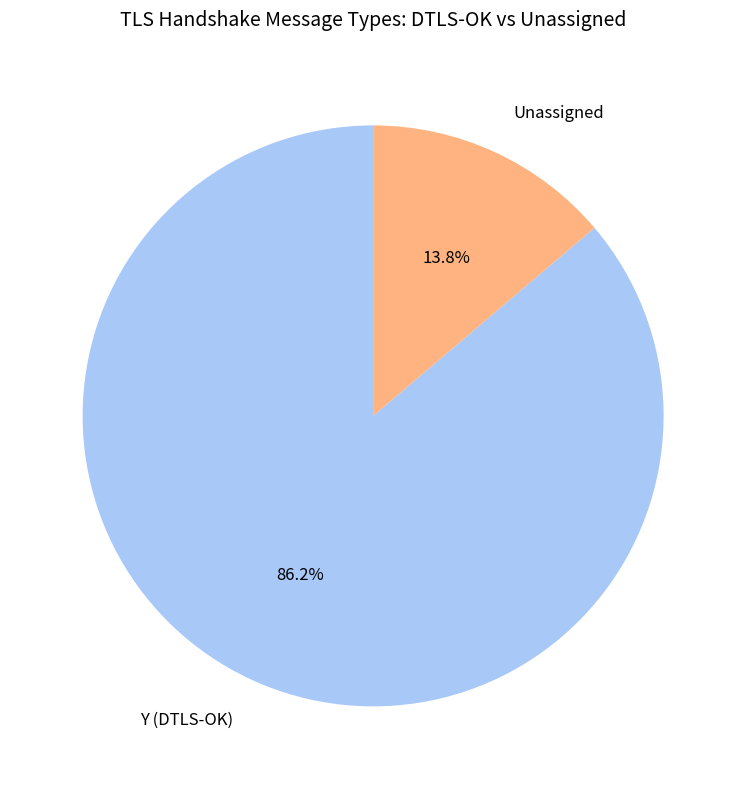

Is there any slice that represents more than half of the pie?

Yes